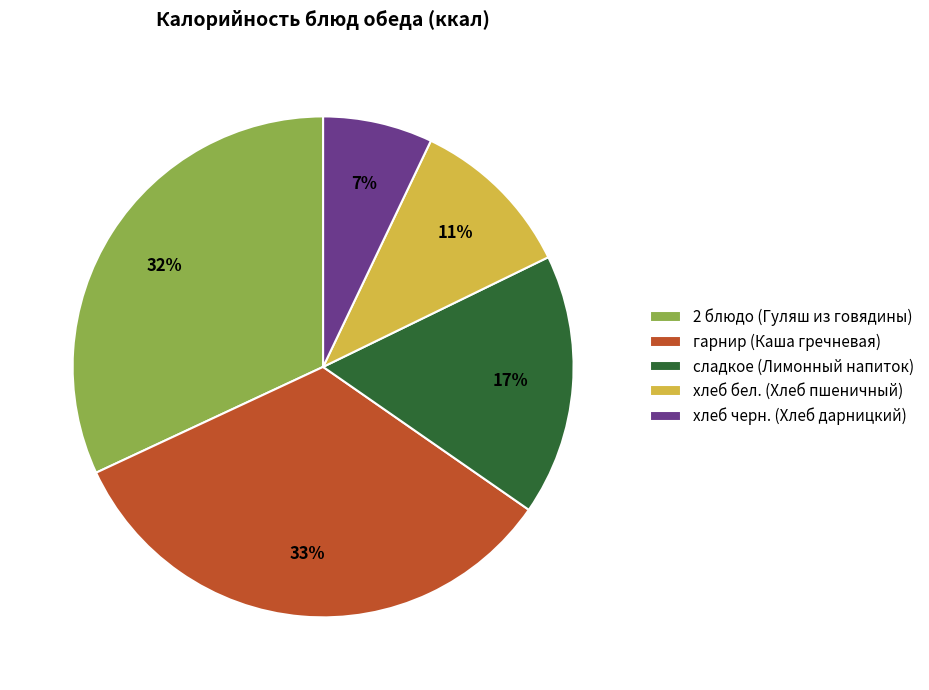

How many slices are in this pie chart?

5